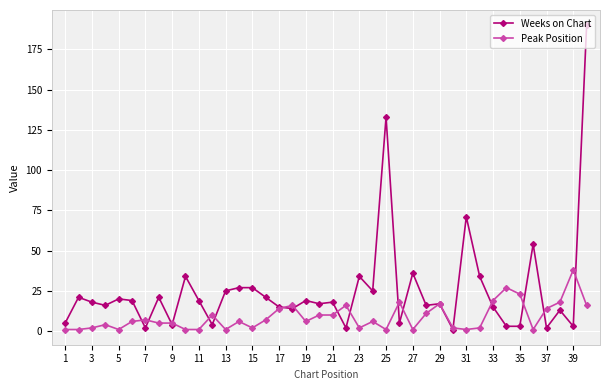

At how many categories does at least one series exceed 41?

4